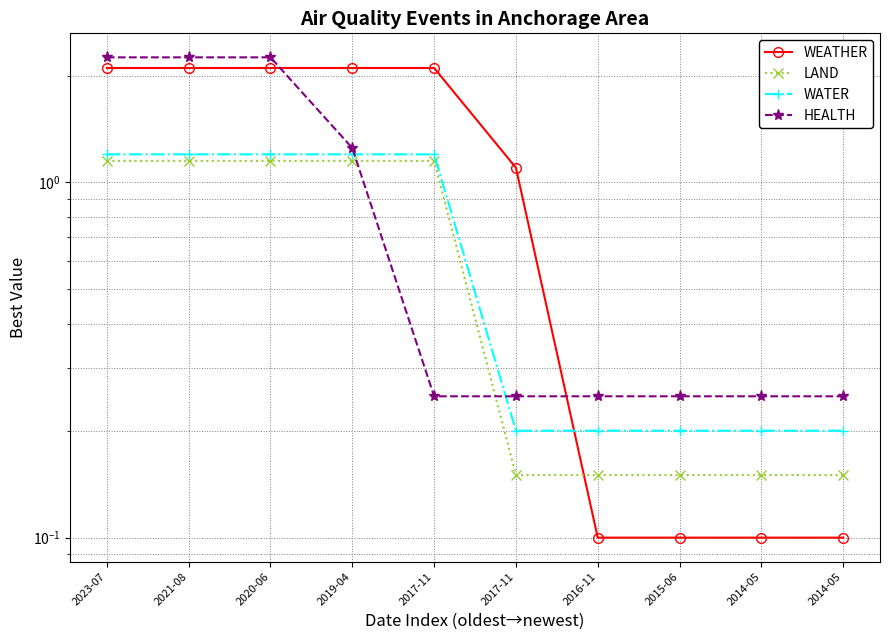

What is the smallest value displayed?

0.1